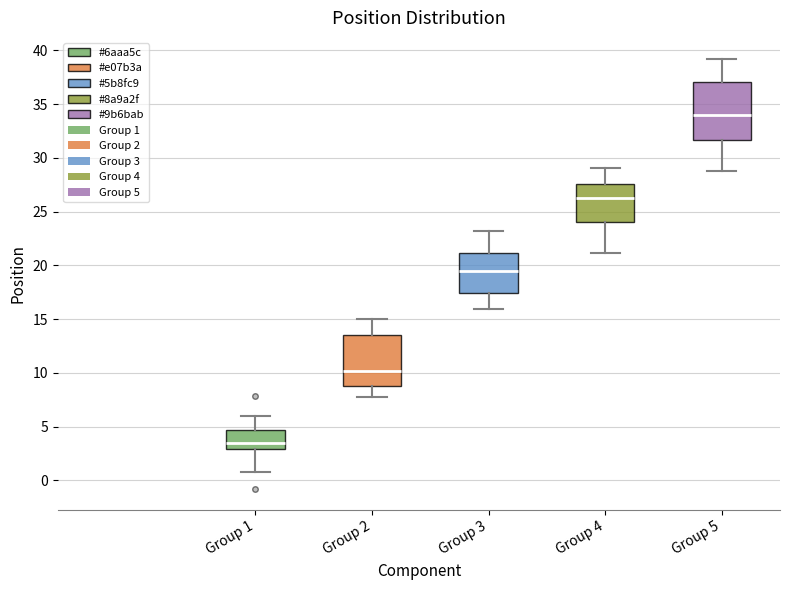

Which box's median line is the highest?

Group 5